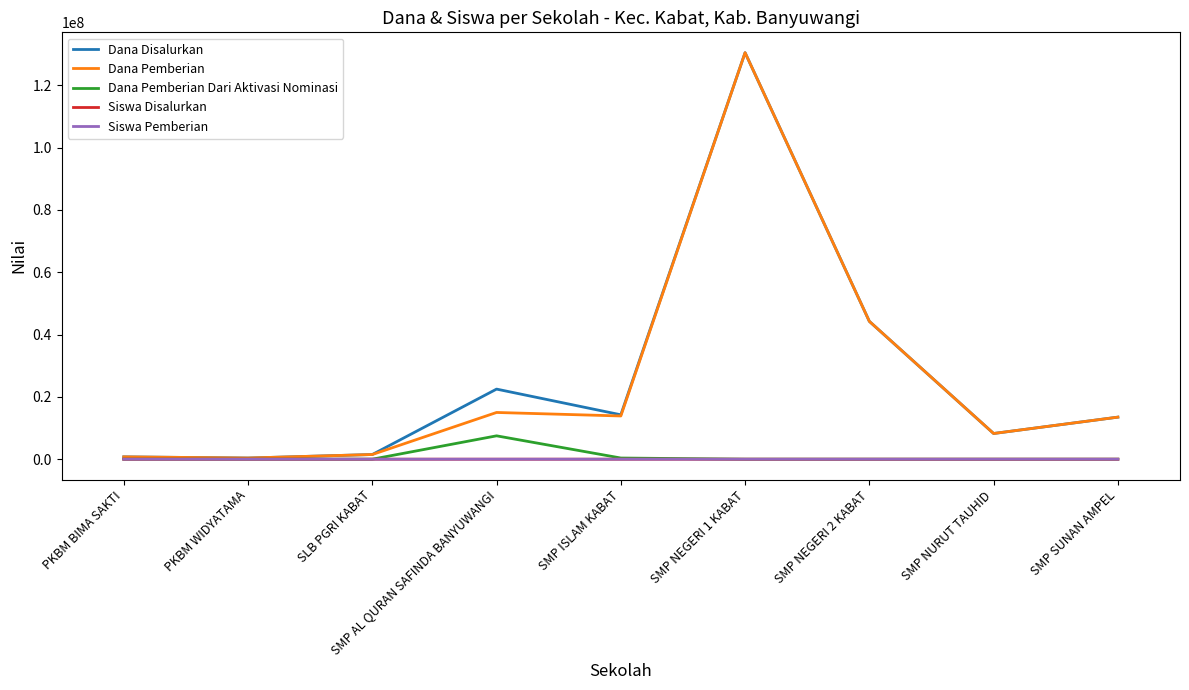

True or false: Dana Pemberian Dari Aktivasi Nominasi has a value of 4811446 at SMP SUNAN AMPEL.

False